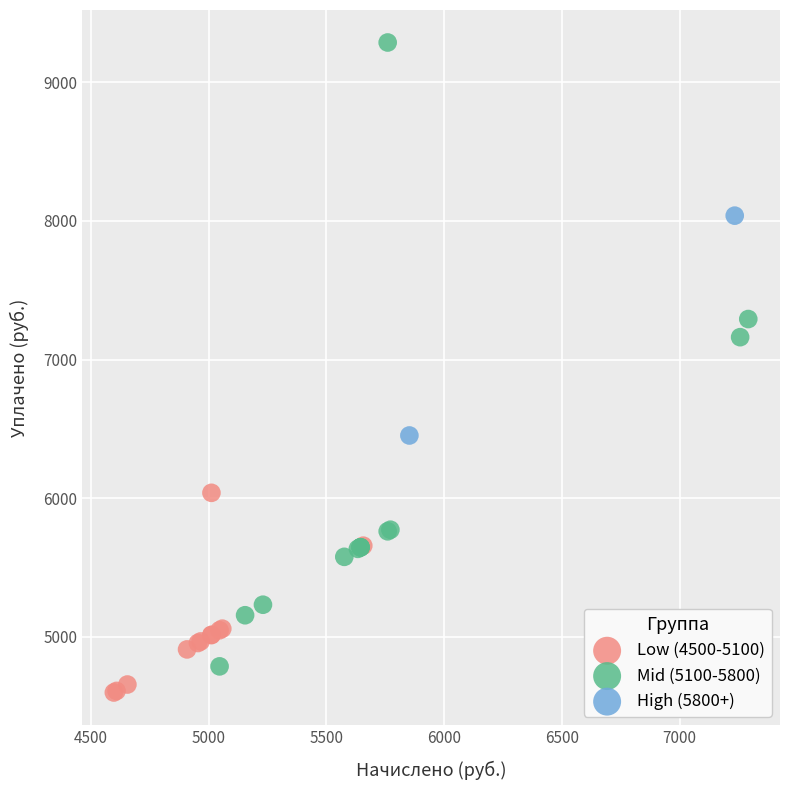

What are all the series names shown in the legend?

Low (4500-5100), Mid (5100-5800), High (5800+)